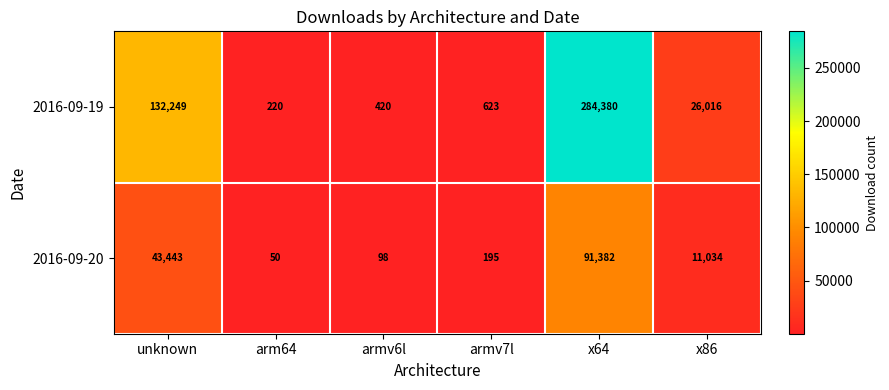

Reading left to right, what are all the values shown in this chart?

2016-09-19: 132249	220	420	623	284380	26016
2016-09-20: 43443	50	98	195	91382	11034